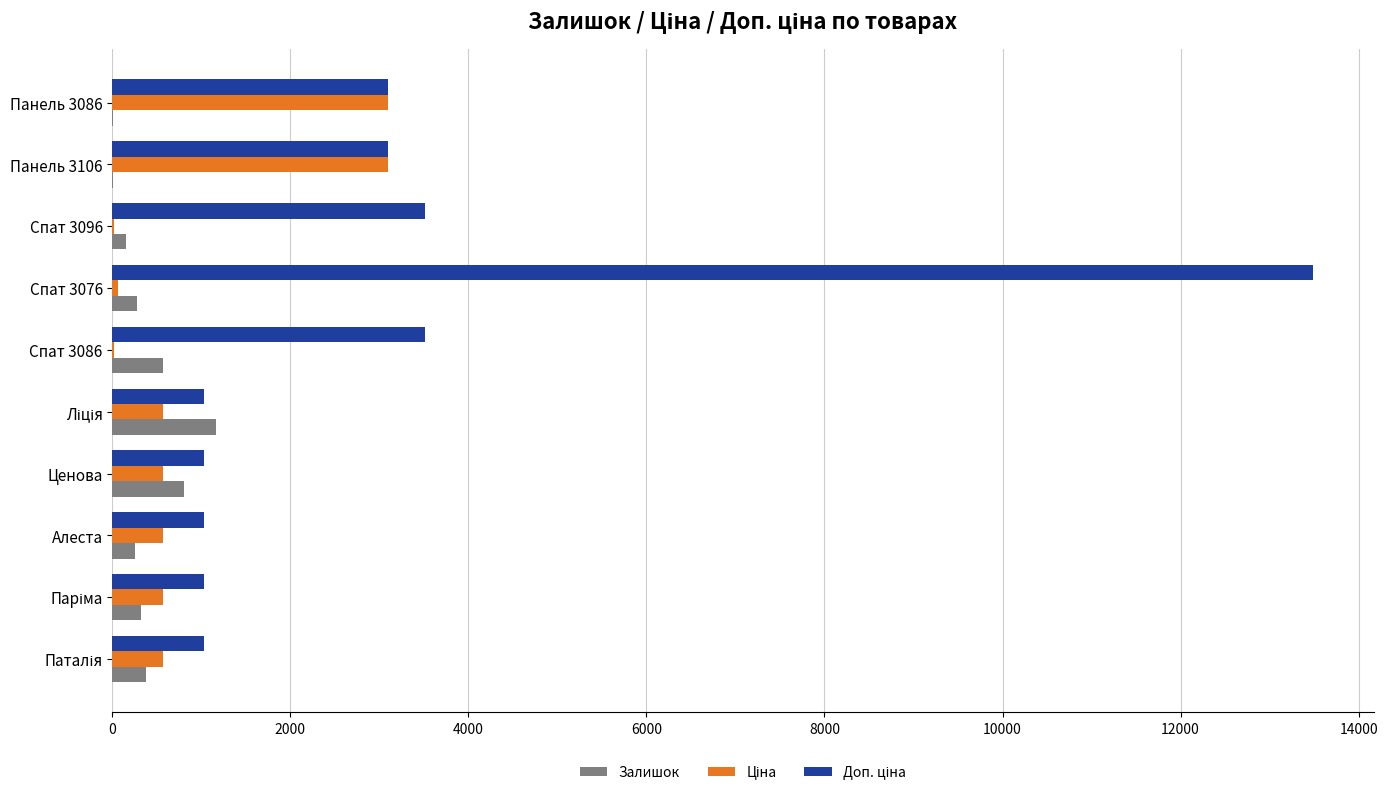

What is the approximate value of Залишок at Ценова?

810.0